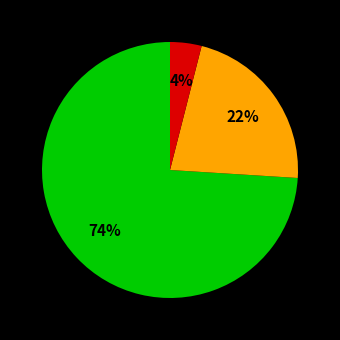

To the nearest percent, what is the average slice percentage?

33%